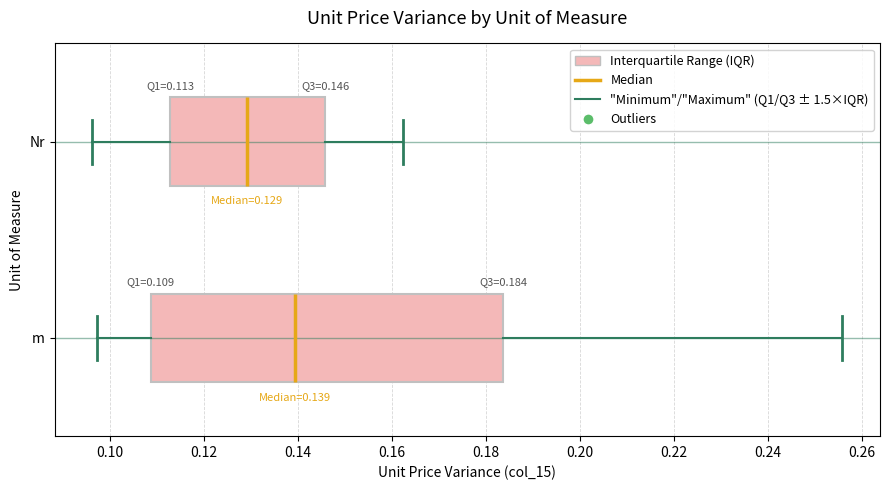

Comparing the boxes themselves (not the whiskers), which one is the widest?

m